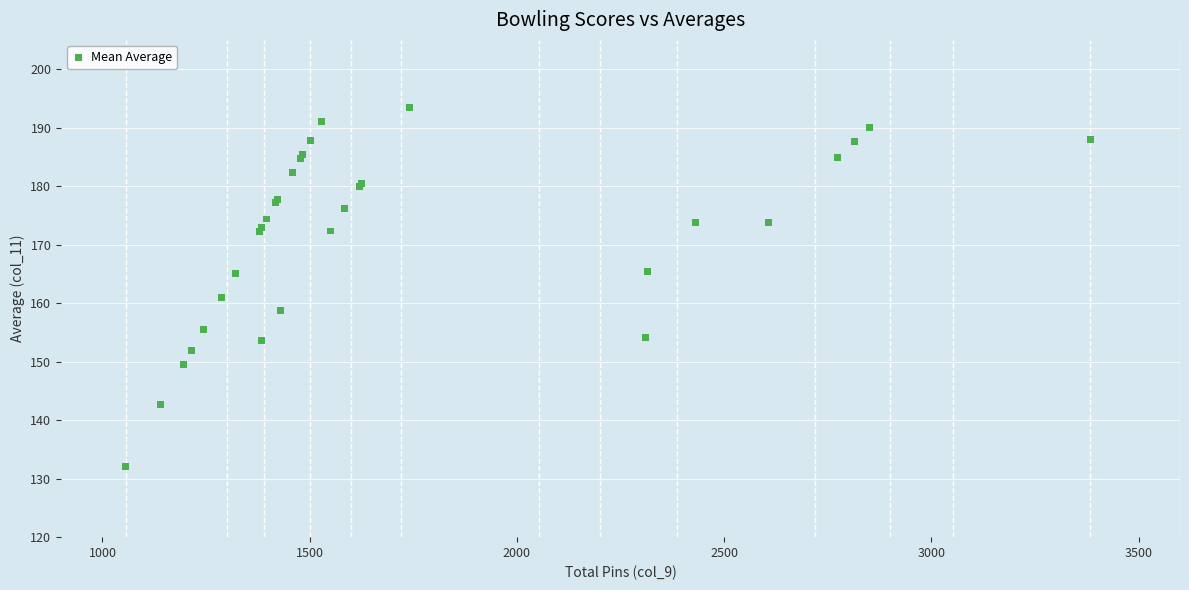

What Y value in the scatter plot is closest to 162?

161.0